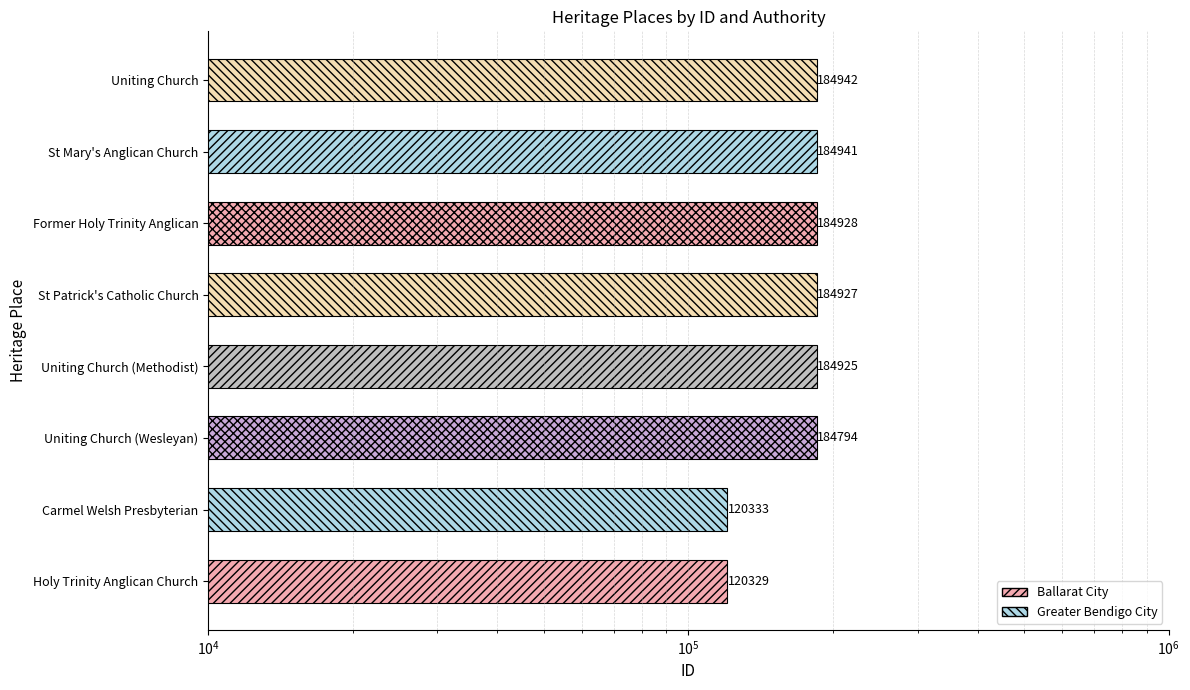

What is the difference between the maximum and second lowest values?

64609